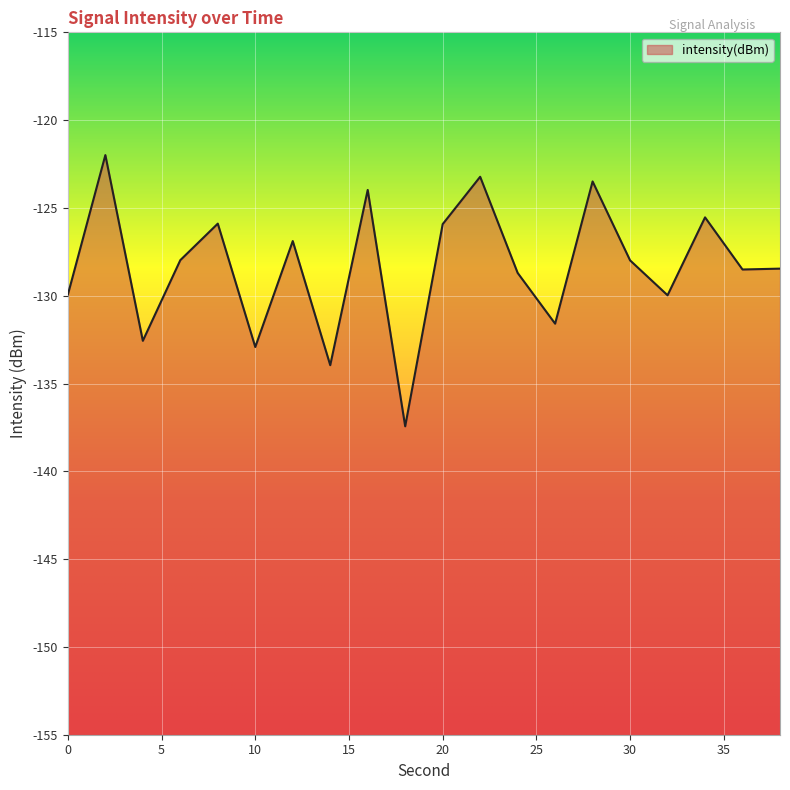

Which category has the highest value across all series?

2